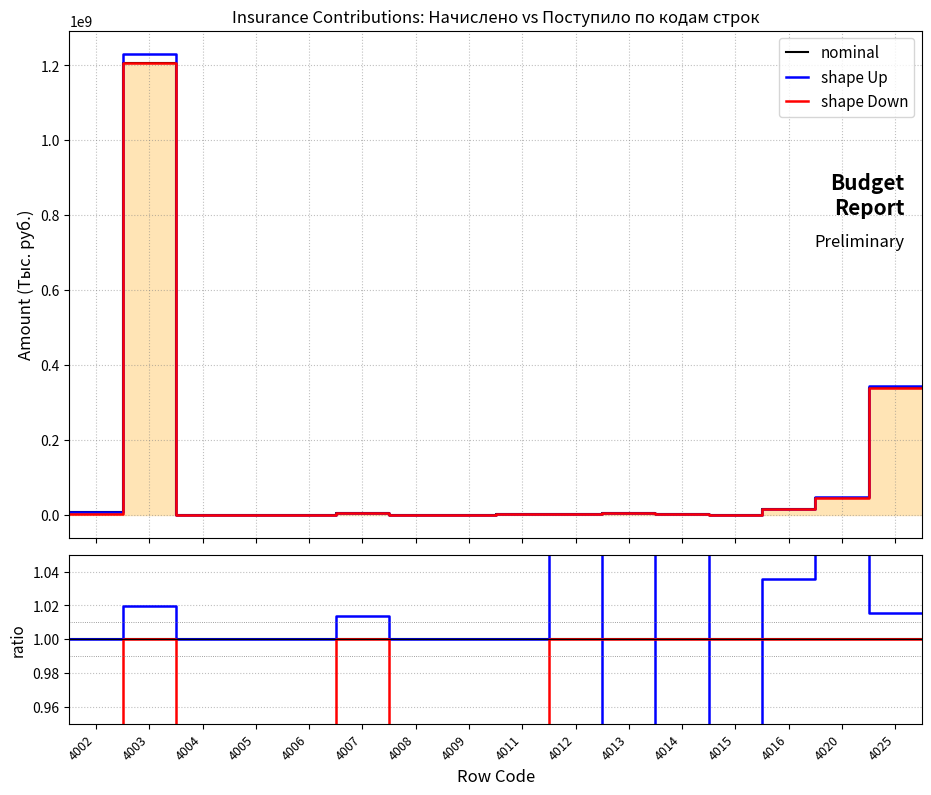

True or false: nominal and shape Down intersect in this chart.

False